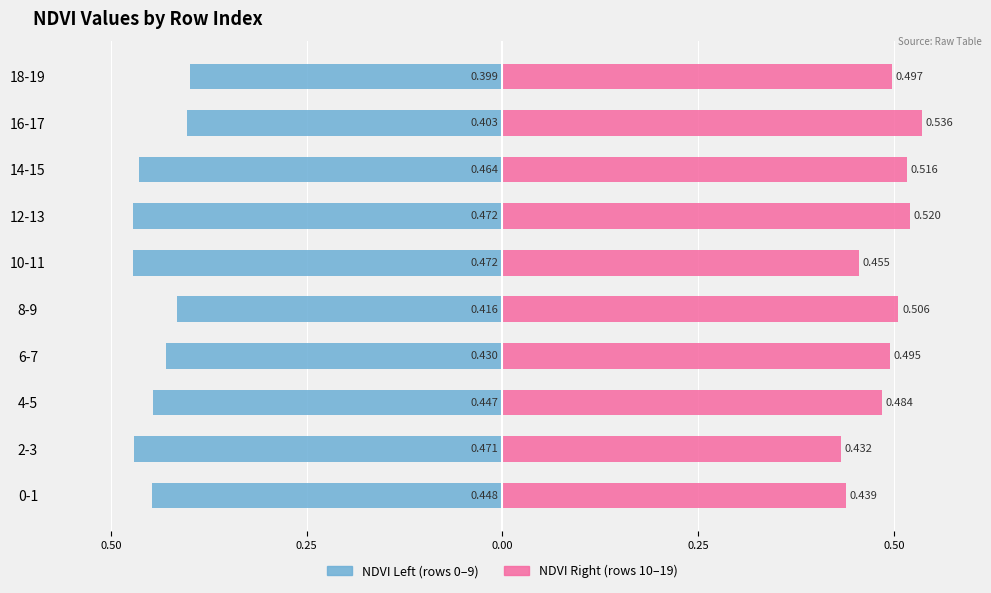

How many groups of bars are there?

10